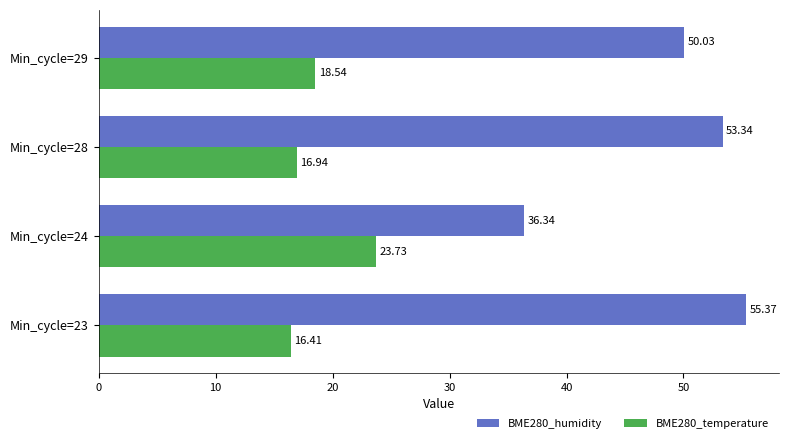

At how many categories does at least one series exceed 32?

4